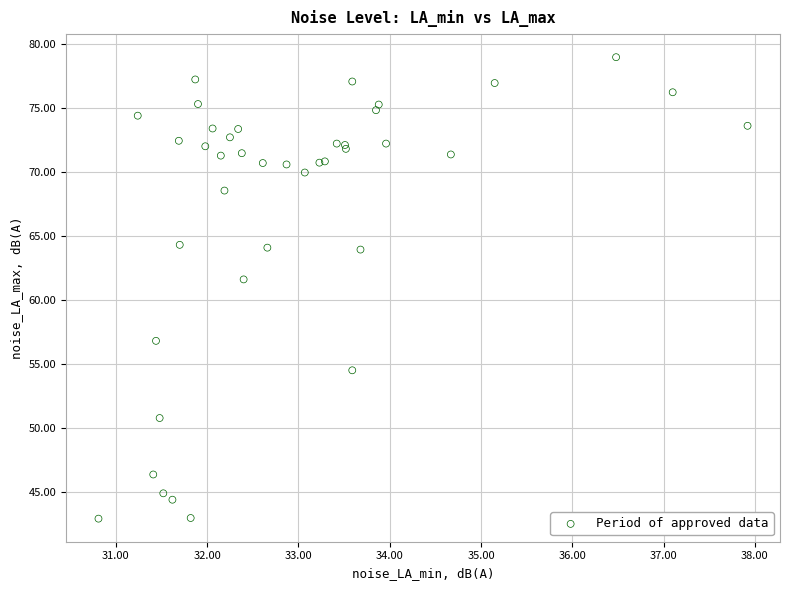

What Y value in the scatter plot is closest to 60?

61.6